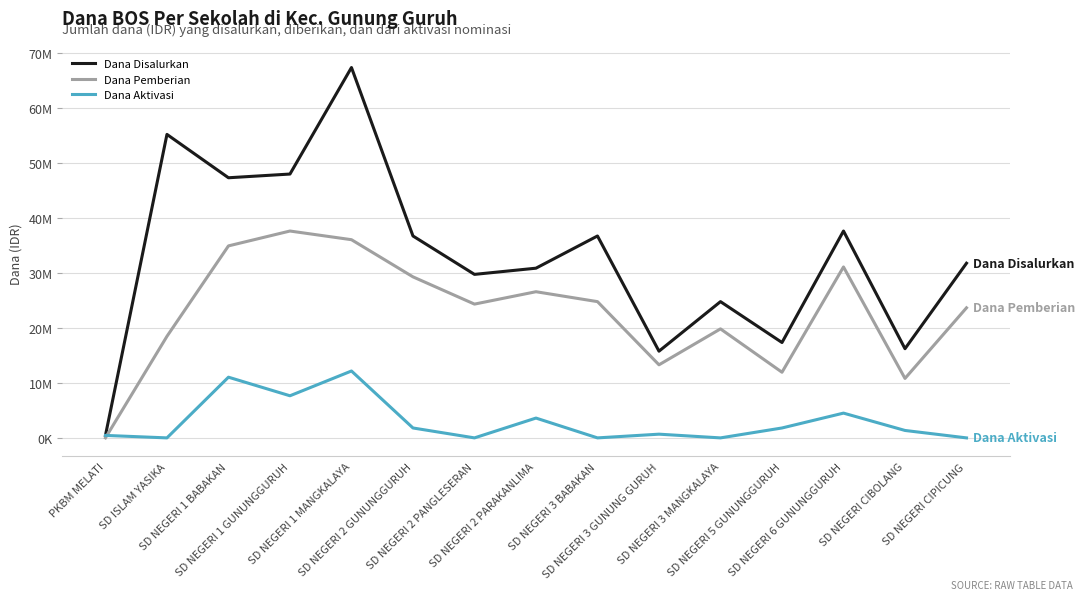

Rank the series at SD NEGERI 3 BABAKAN from lowest to highest value.

Dana Aktivasi, Dana Pemberian, Dana Disalurkan